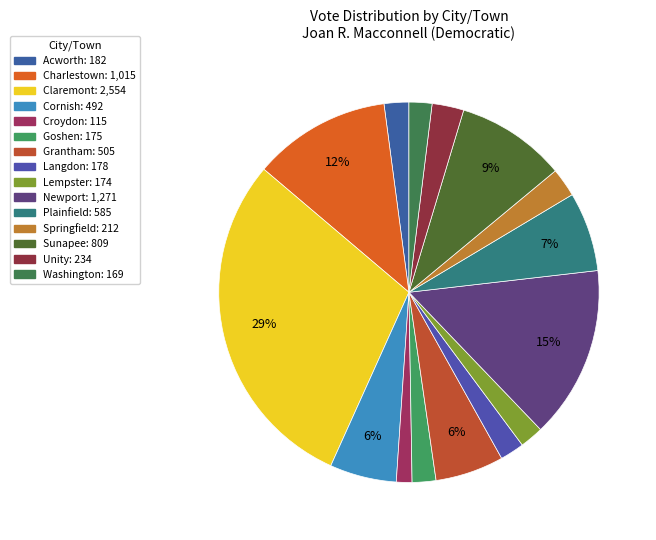

Between Grantham and Unity, which is larger?

Grantham